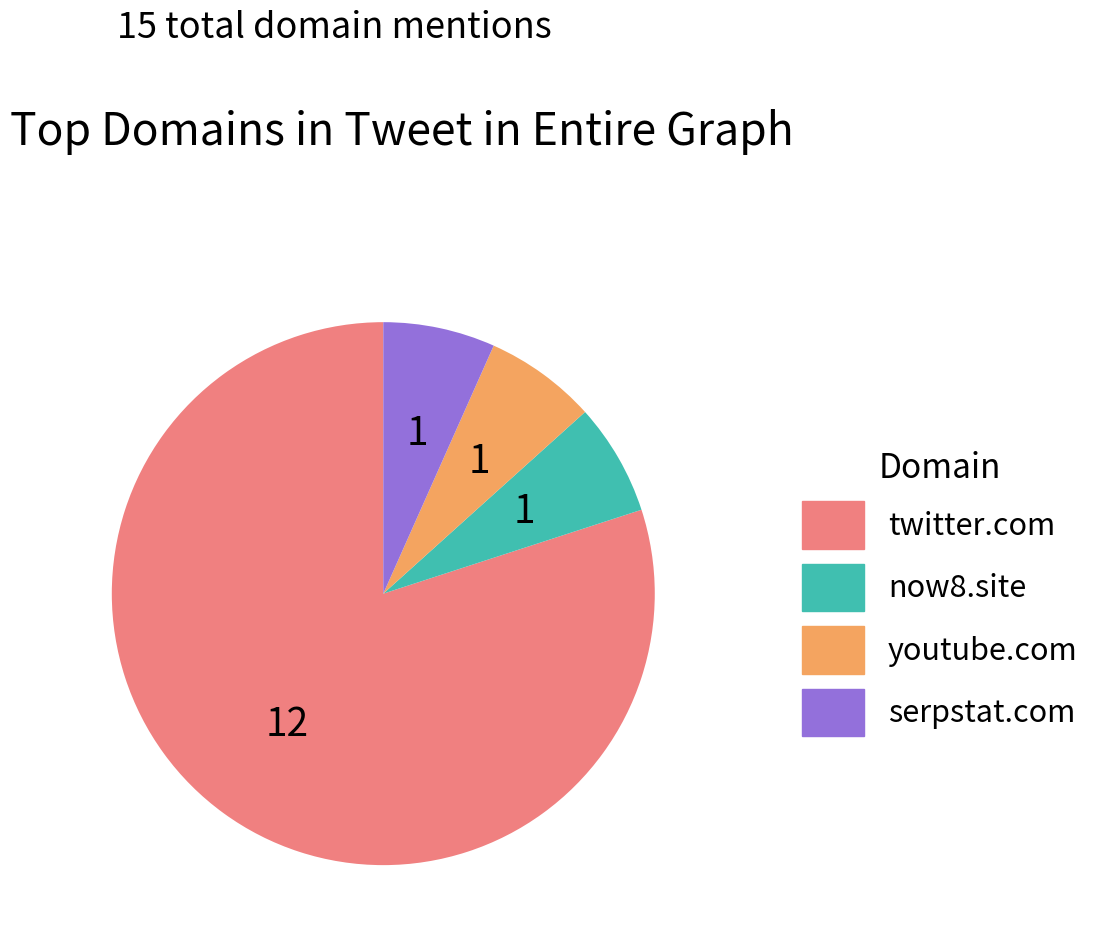

Which category has the biggest portion of the pie?

twitter.com